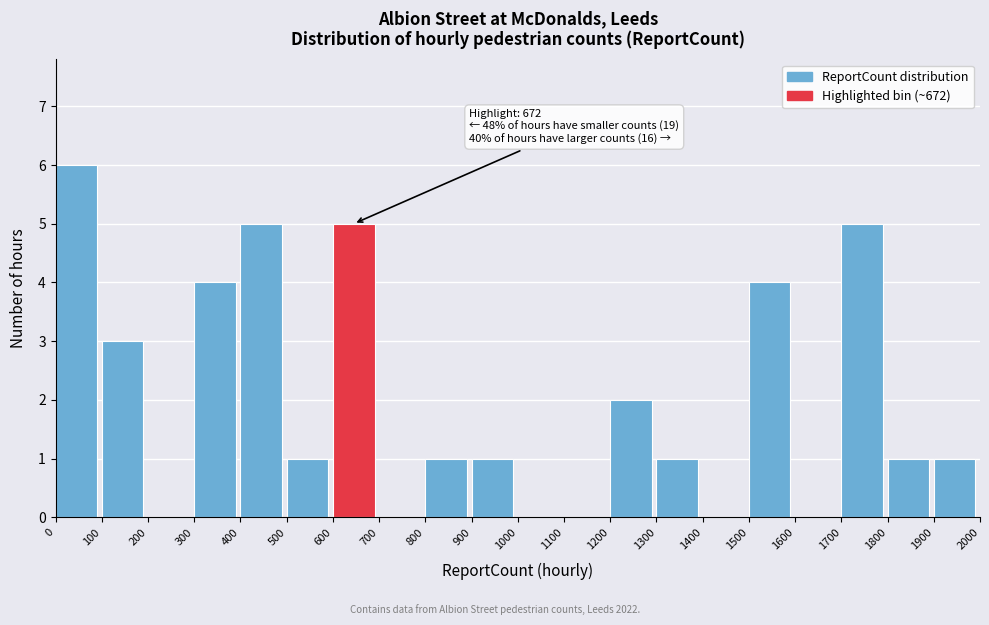

Which range on the x-axis has the tallest bar?

0 to 100